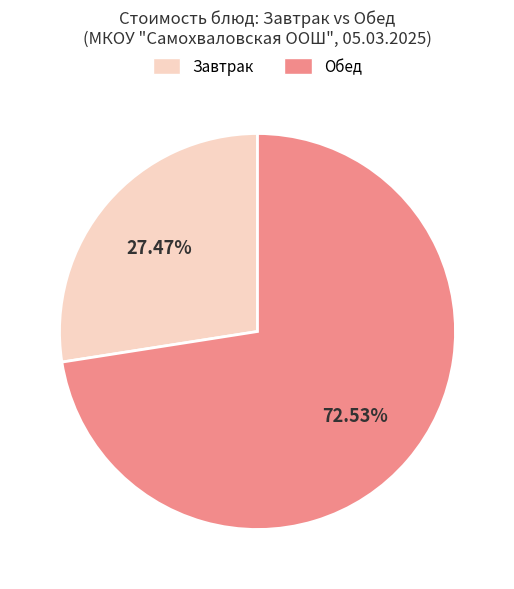

Does any single category account for the majority?

Yes